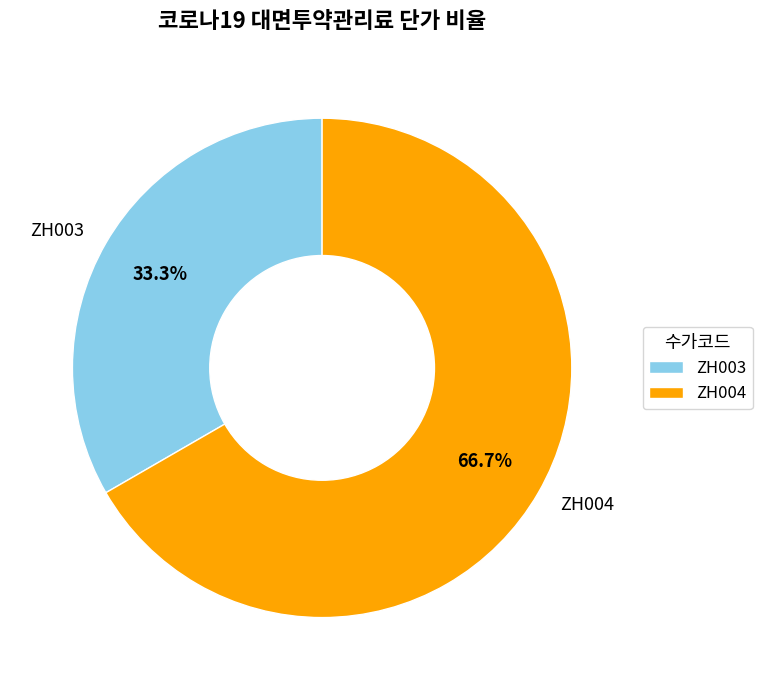

To the nearest percent, what is the difference between the ZH004 and ZH003 slice percentages?

33%